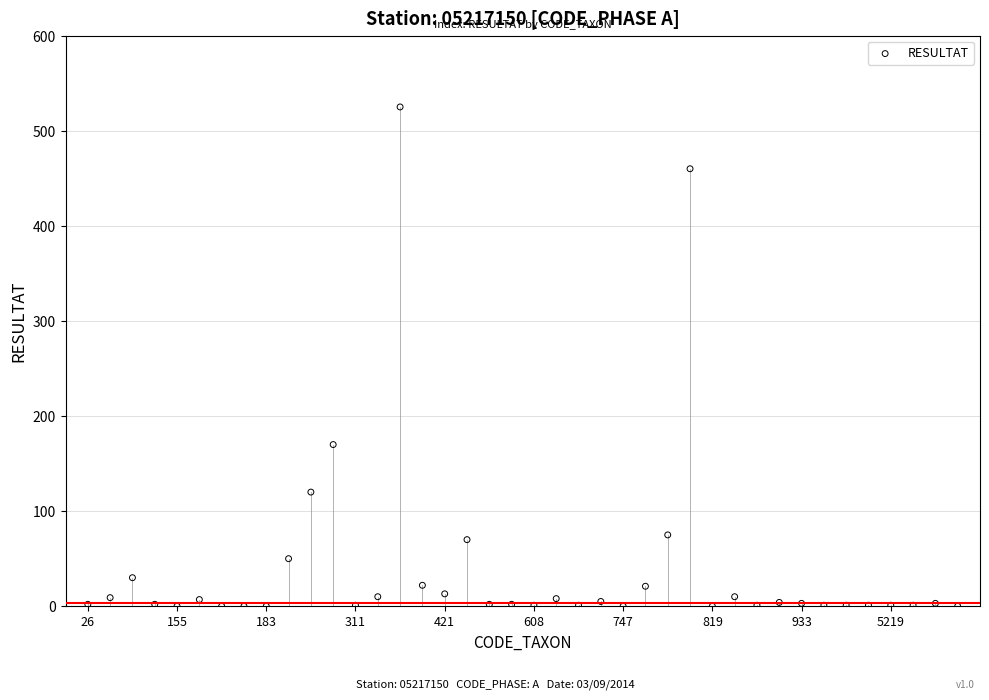

What is the range of Y values (max minus min)?

525